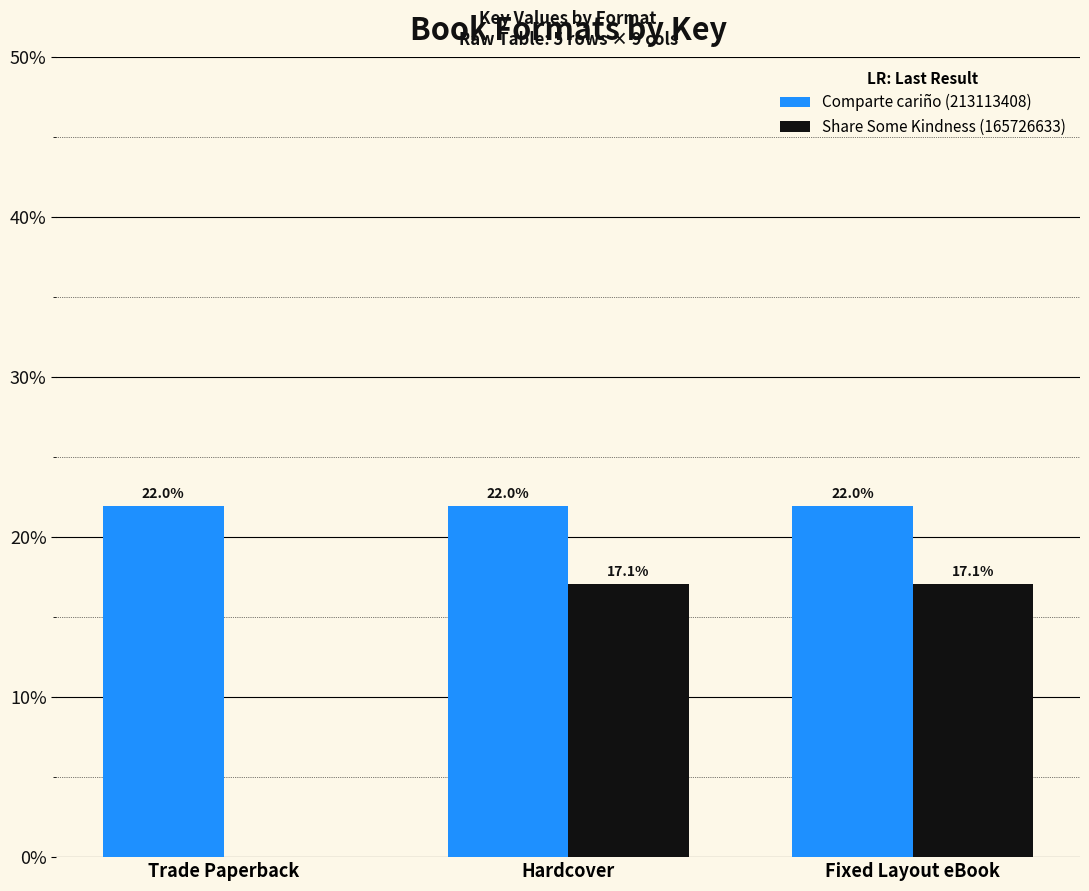

Reading left to right, what are all the values shown in this chart?

Comparte cariño (213113408): 22.0	22.0	22.0
Share Some Kindness (165726633): 0.0	17.1	17.1